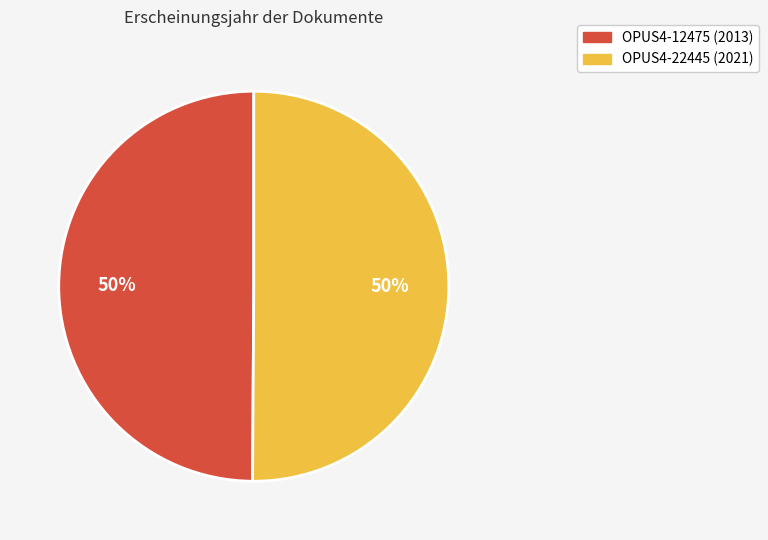

To the nearest percent, what percentage of the pie is OPUS4-22445?

50%